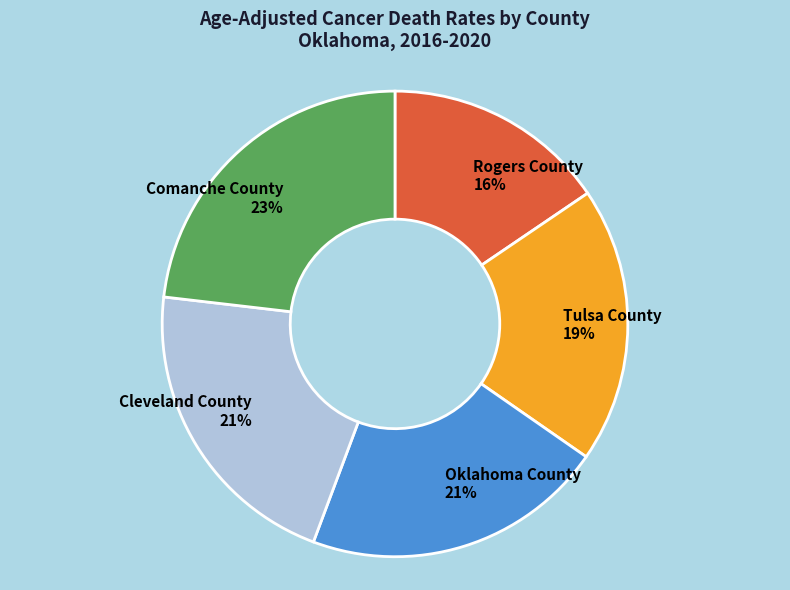

Is there any slice that represents more than half of the pie?

No